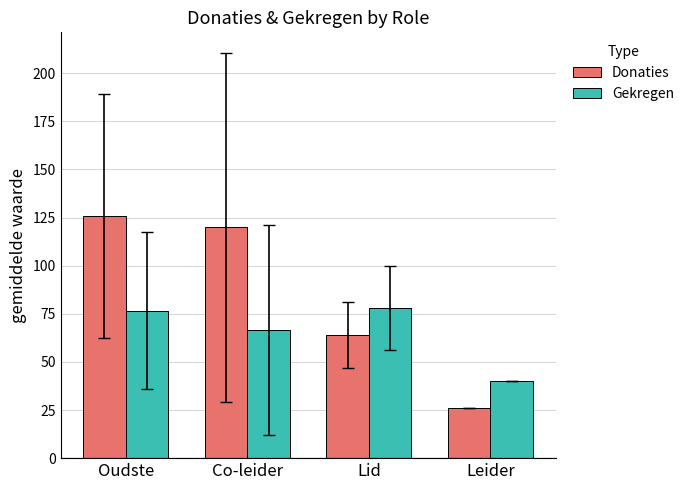

Count the number of categories in the chart.

4